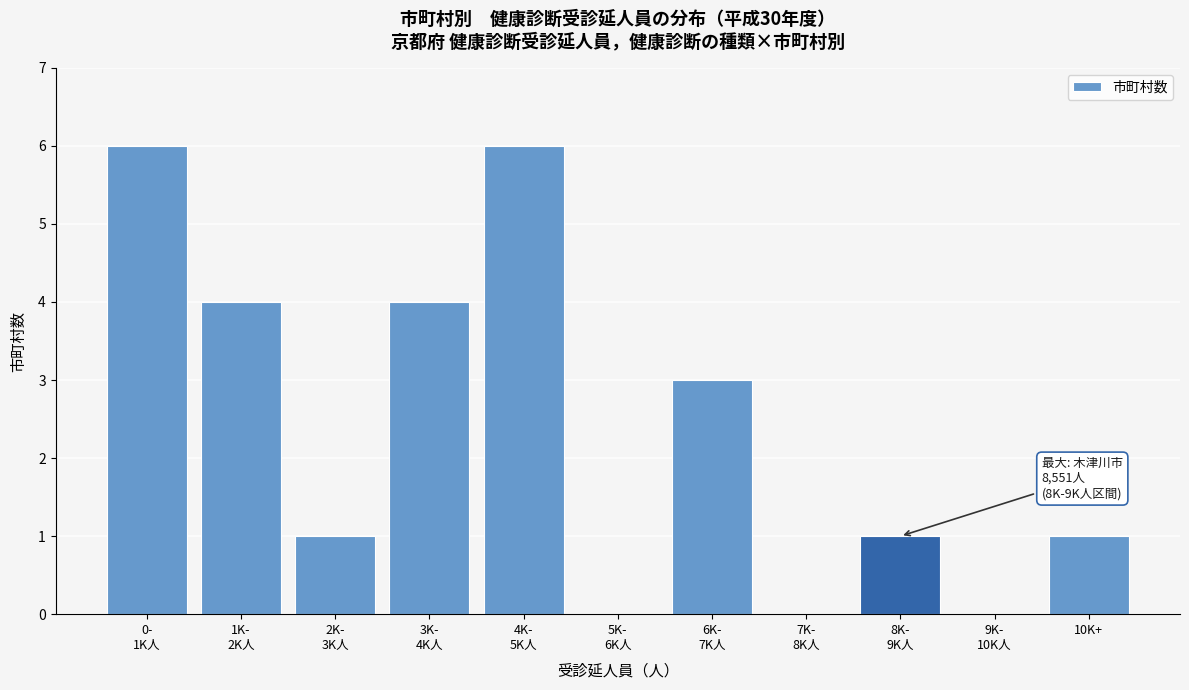

What is the sum of all values?

26